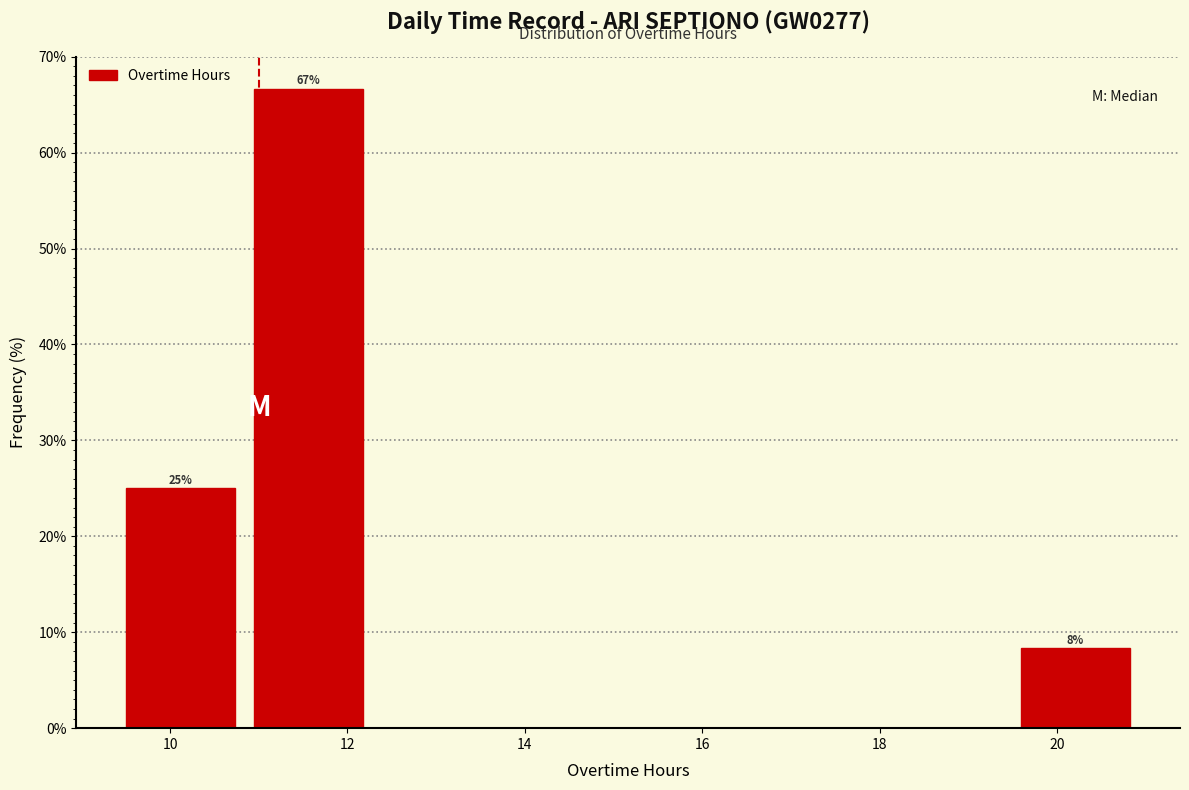

Which range on the x-axis has the tallest bar?

10.8 to 12.2